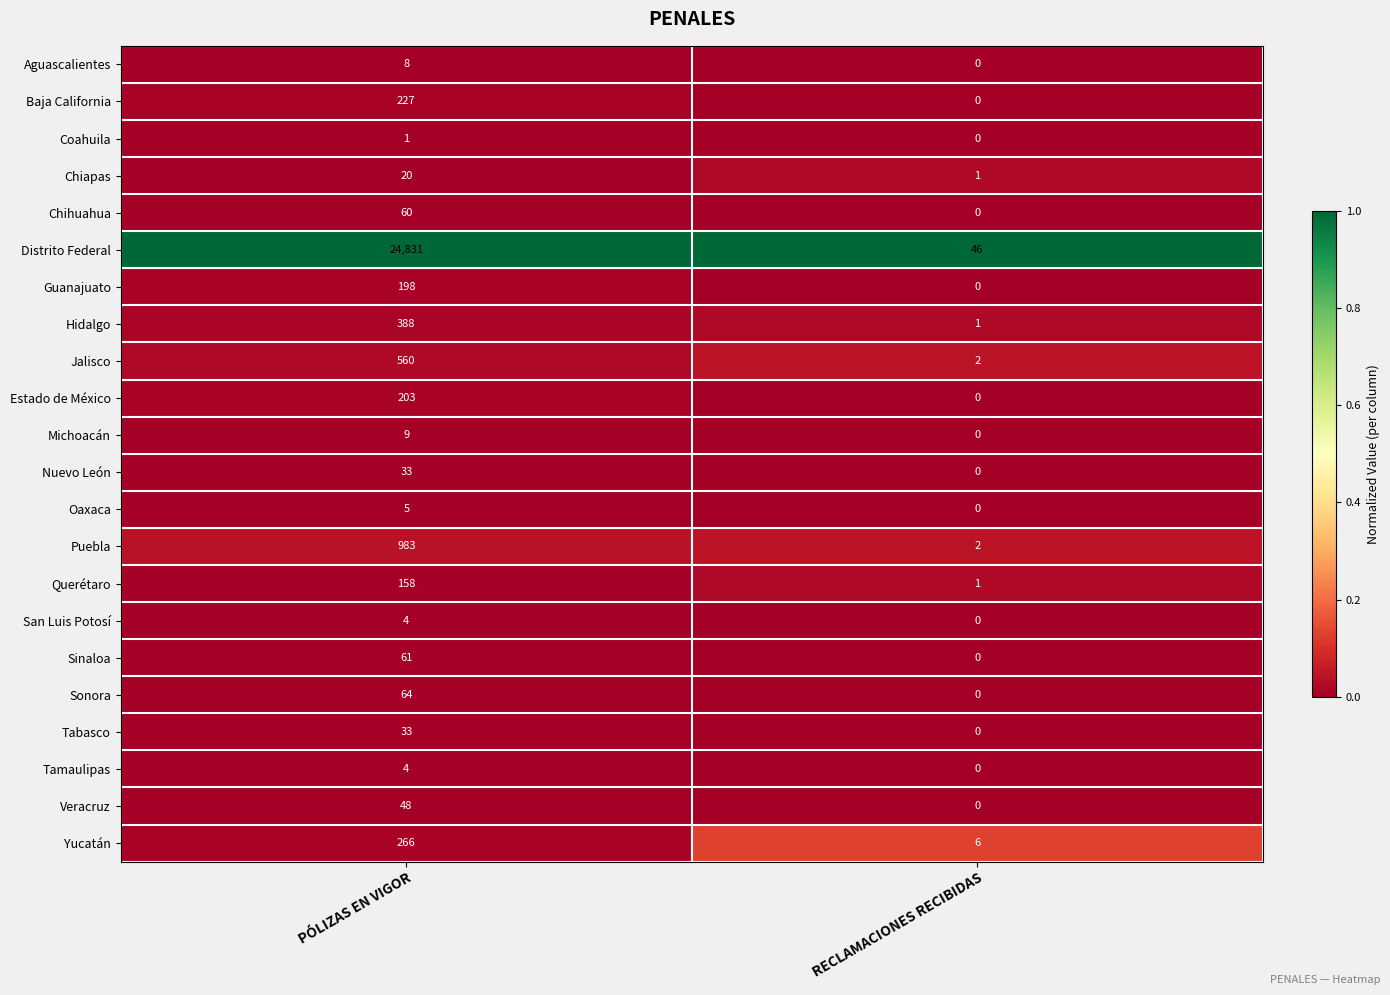

Which category has the highest value across all series?

PÓLIZAS EN VIGOR